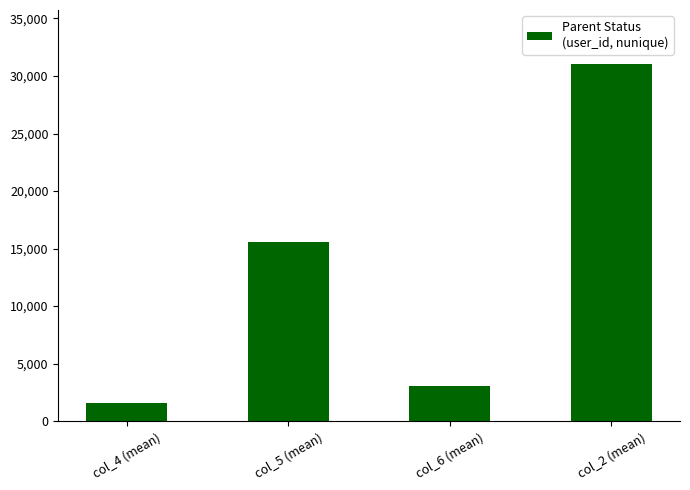

Does the chart contain stacked bars?

No